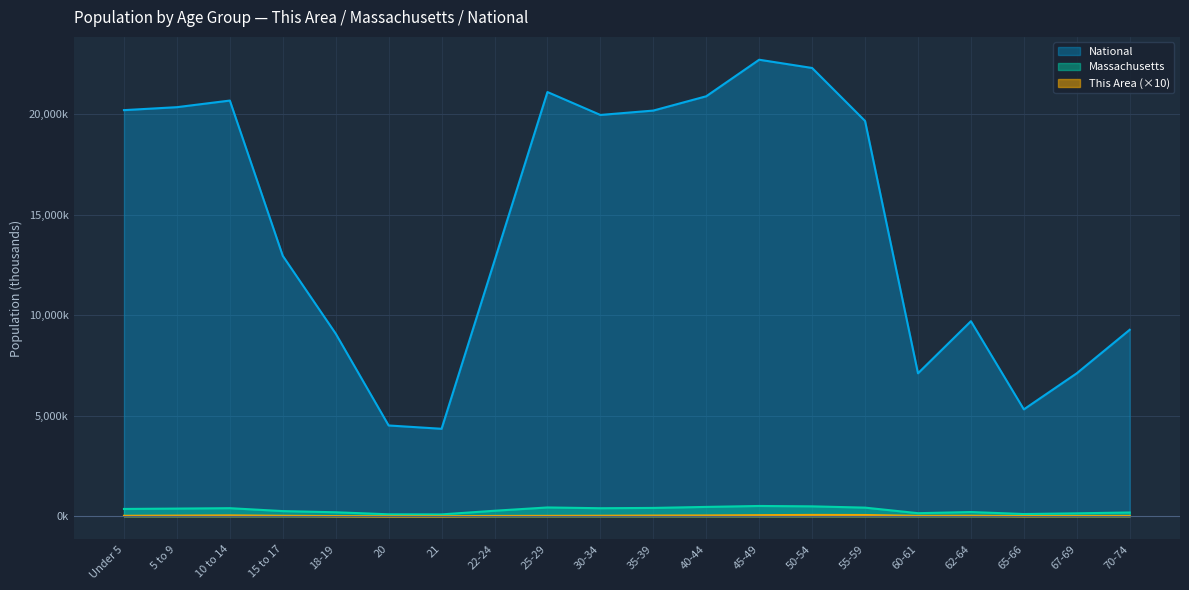

Which has a higher value, 20 or 70-74?

70-74